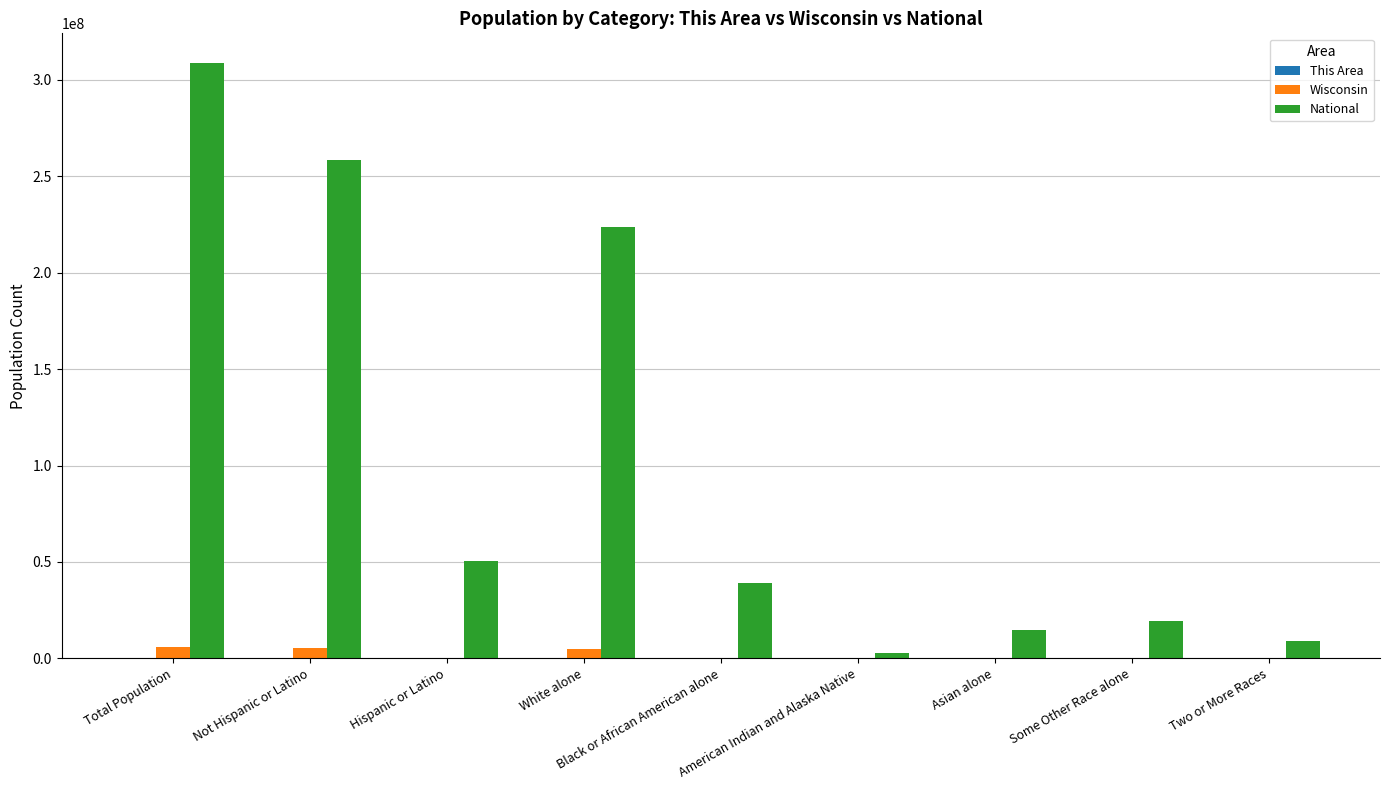

At which category is the sum across all series the highest?

Total Population